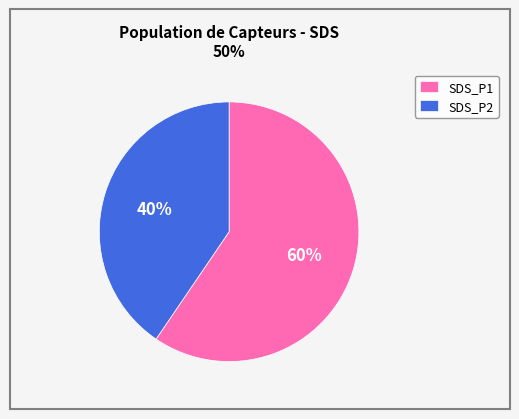

Is there any slice that represents more than half of the pie?

Yes